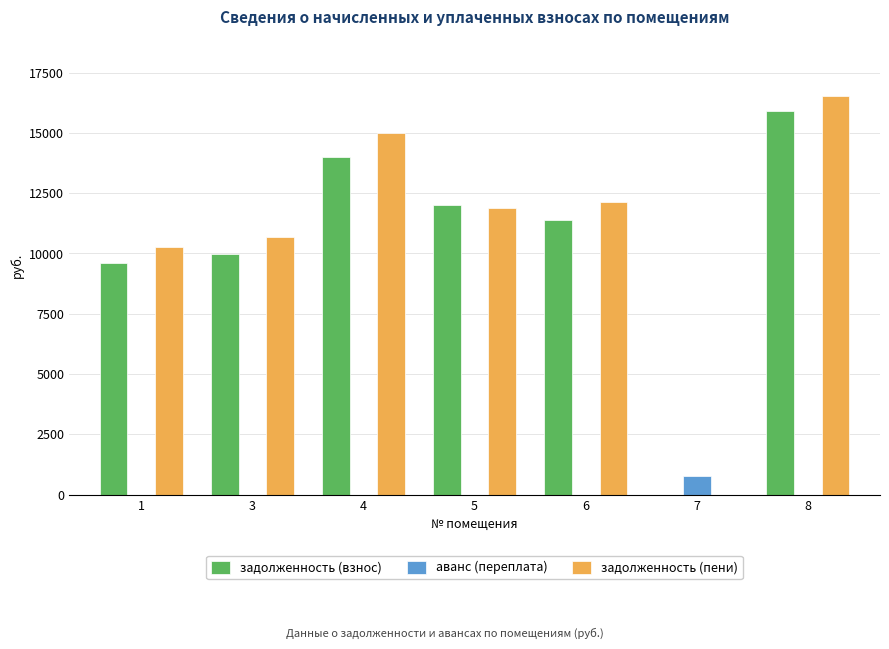

What is the average value of the аванс (переплата) series?

109.4